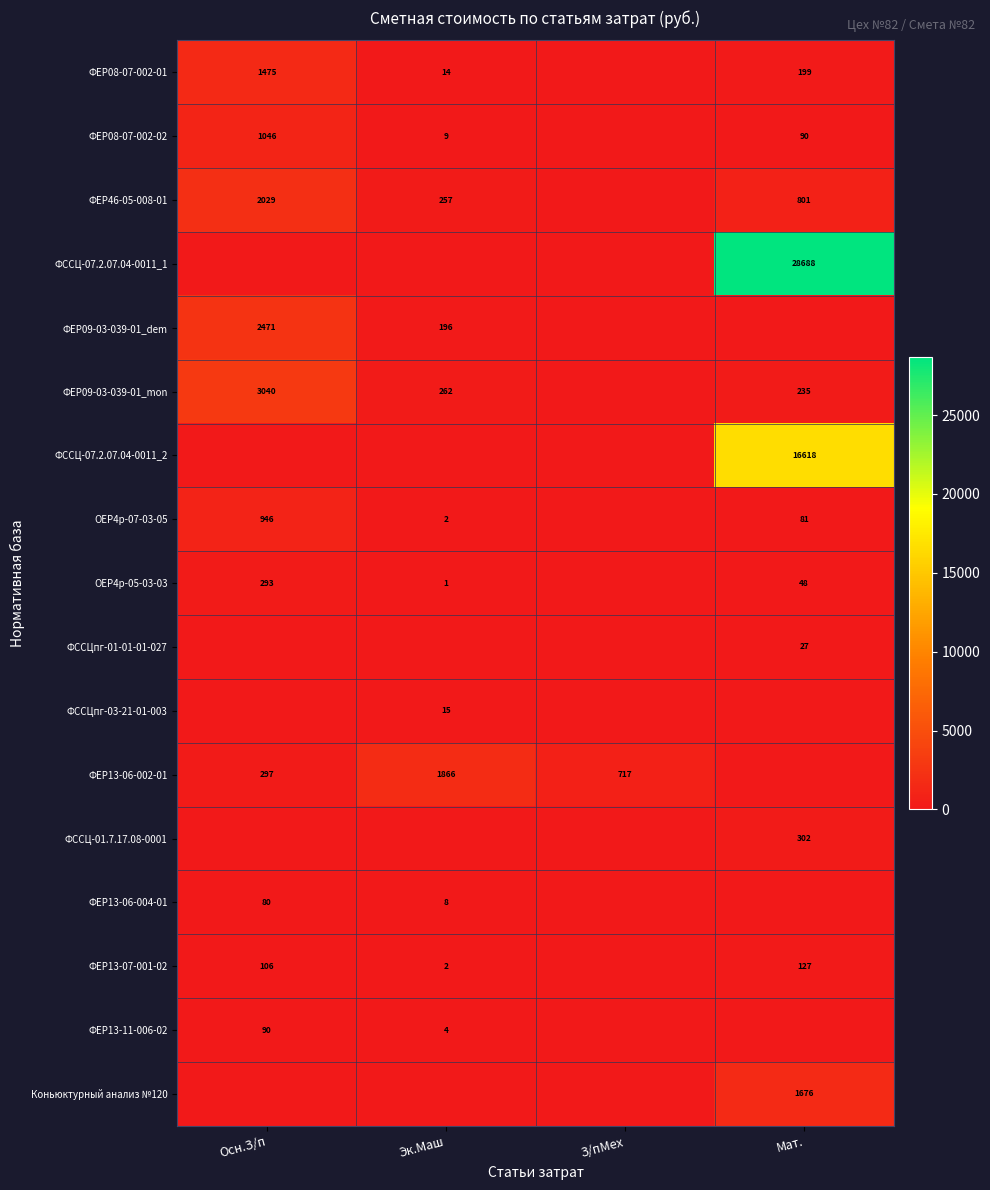

At how many categories does at least one series exceed 7134?

1